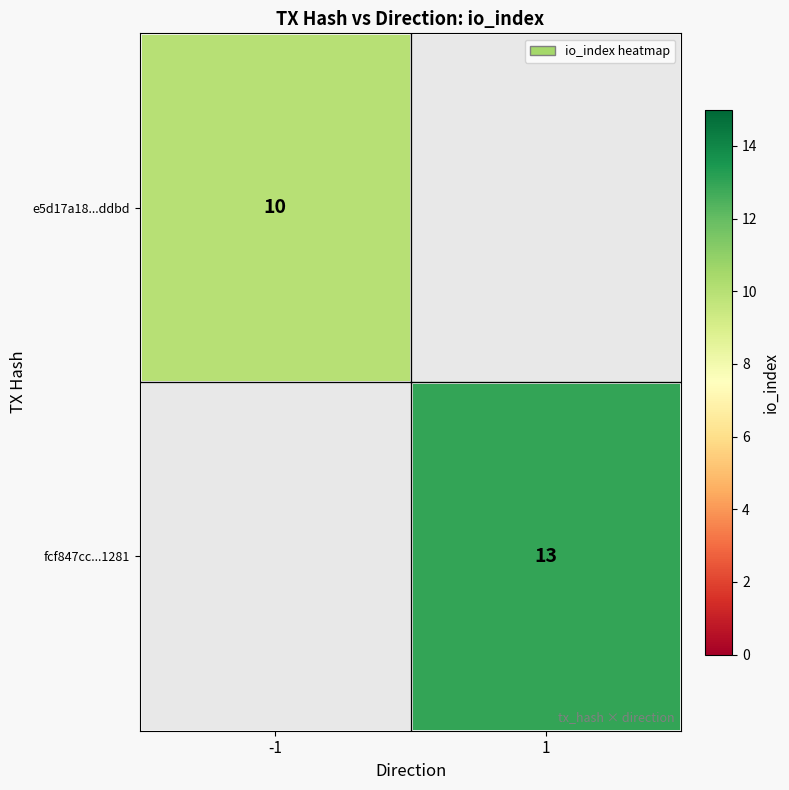

At which category does the chart reach its minimum across all series?

-1